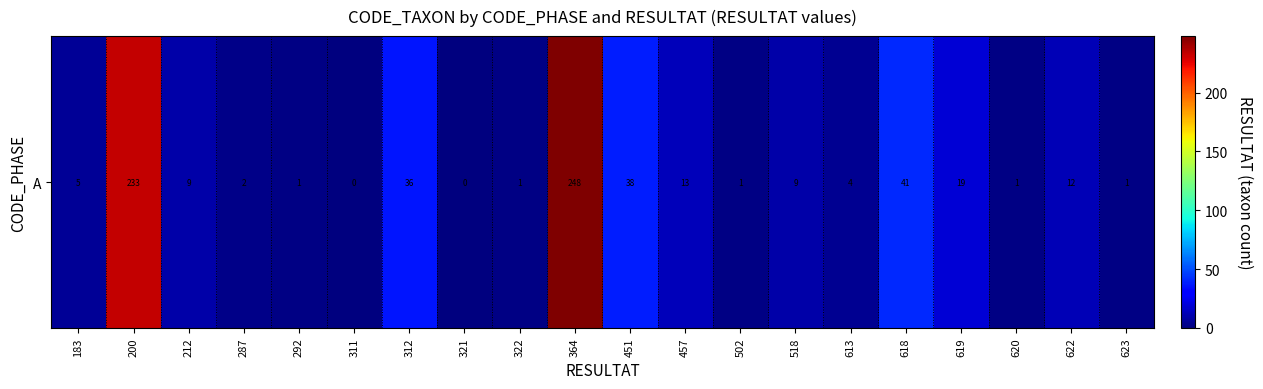

How many data points are less than 9?

10